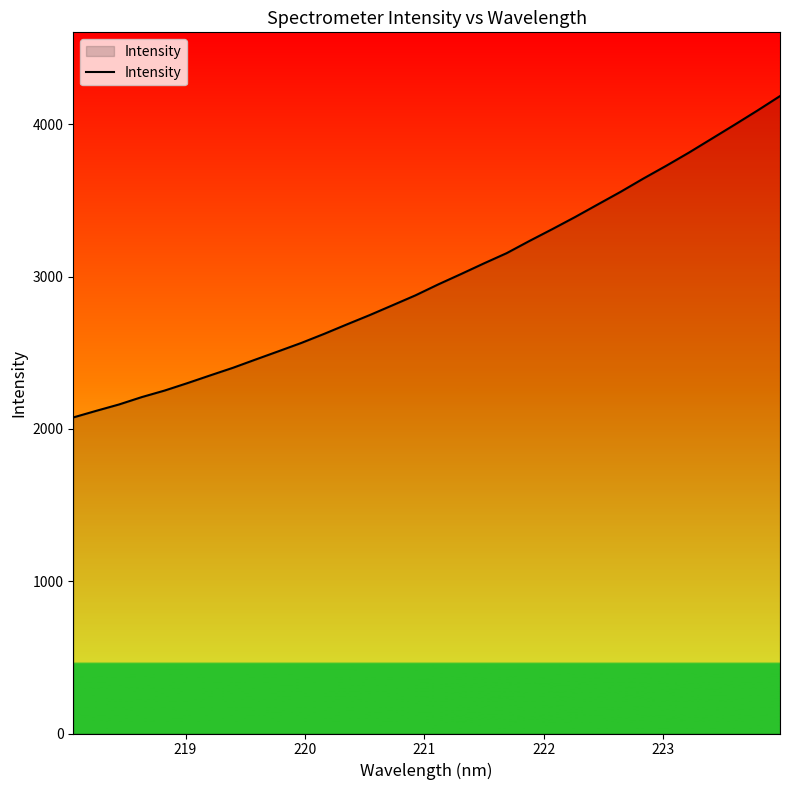

What is the smallest value displayed?

2075.7